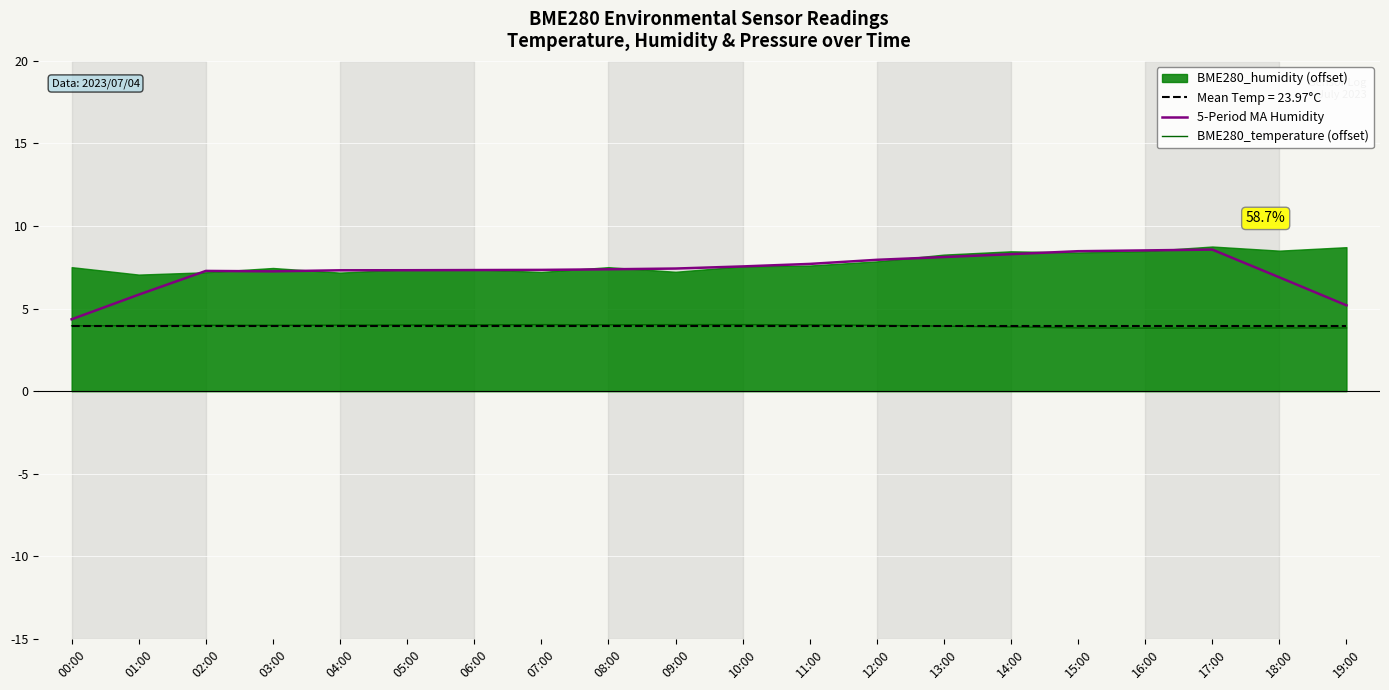

True or false: 5-Period MA Humidity has a value of 8.1 at 13:00.

True